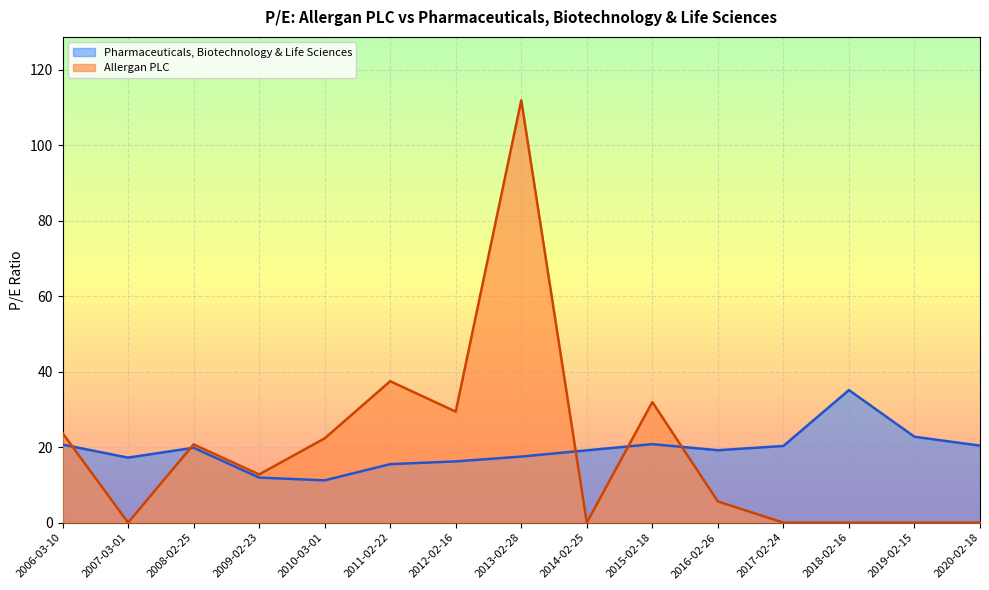

What is the difference between the highest and lowest values at 2006-03-10?

3.1